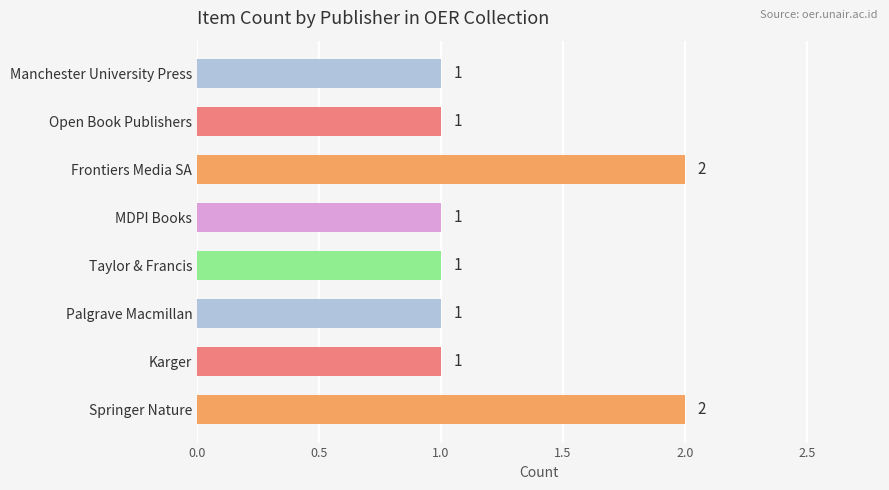

Between Springer Nature and Karger, which is larger?

Springer Nature